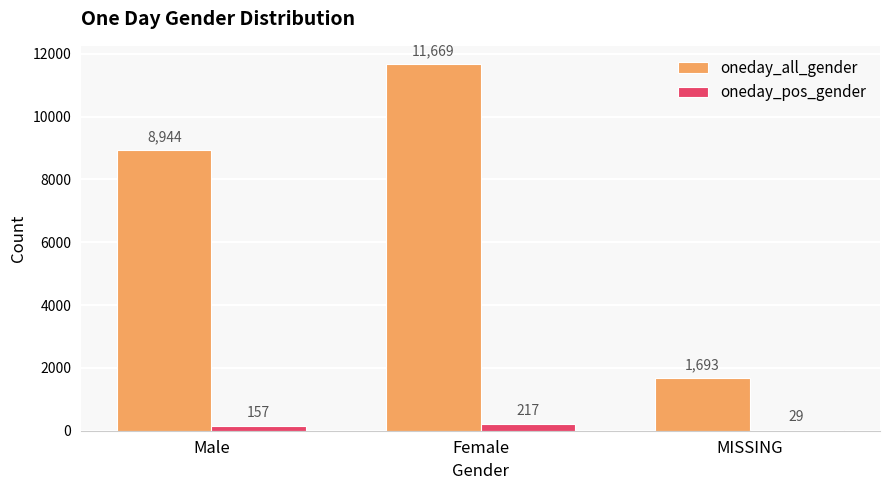

Between Male and MISSING, which series saw the biggest shift?

oneday_all_gender